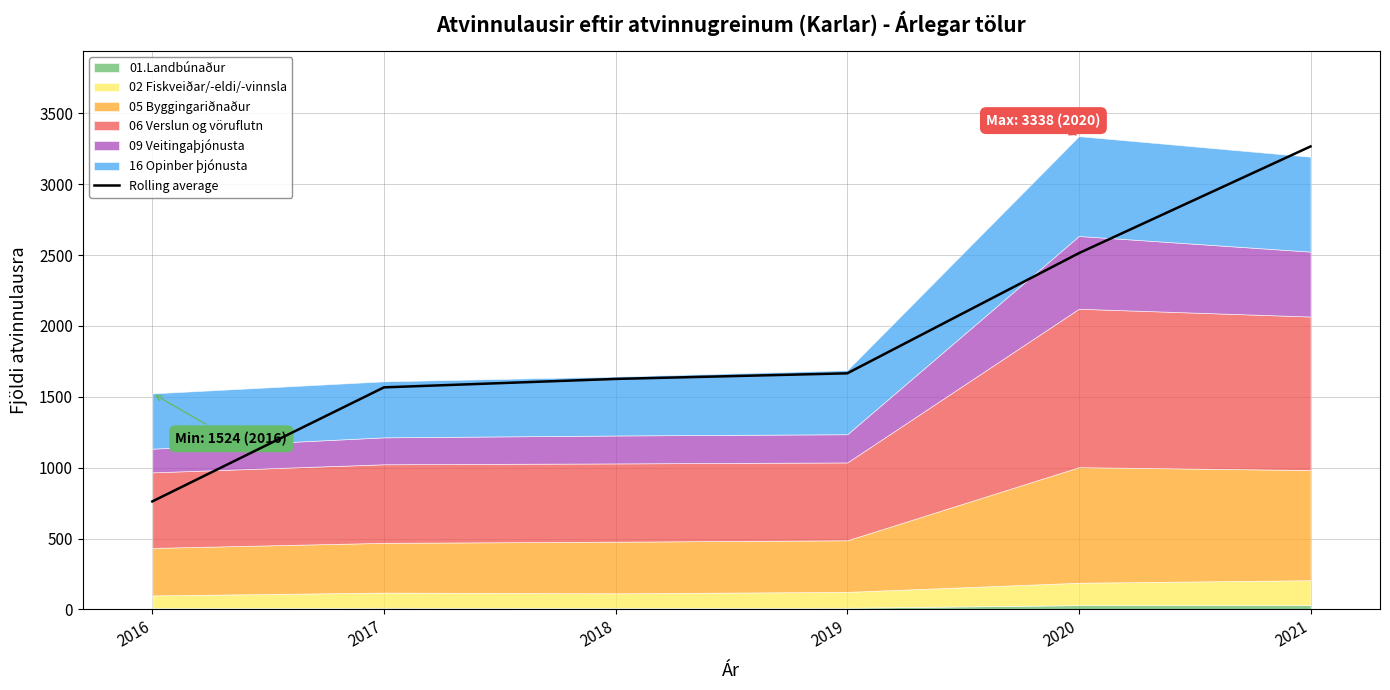

Reading right to left, extract all data points from this chart.

2021=3265.9	2020=2513.2	2019=1665.5	2018=1626.0	2017=1566.5	2016=762.0